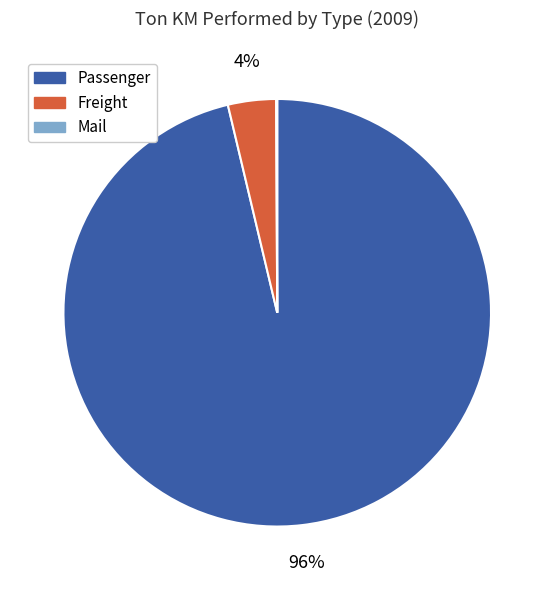

True or false: Freight accounts for 4% of the total.

True